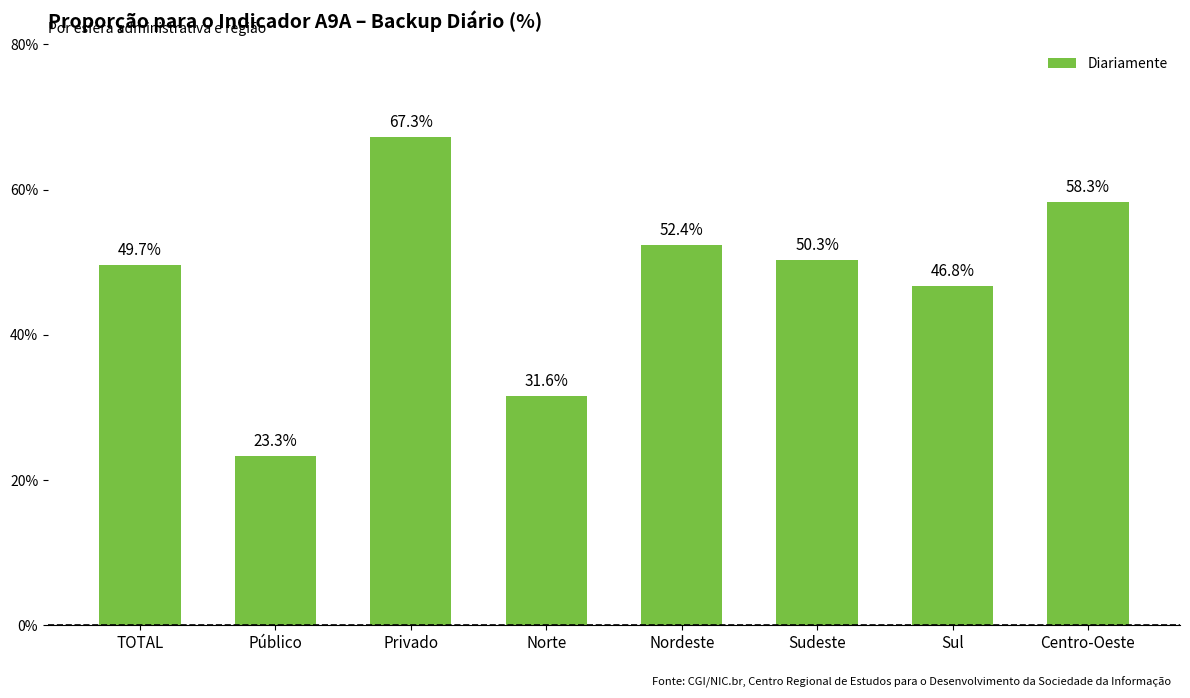

Which label corresponds to the smallest value in the chart?

Público